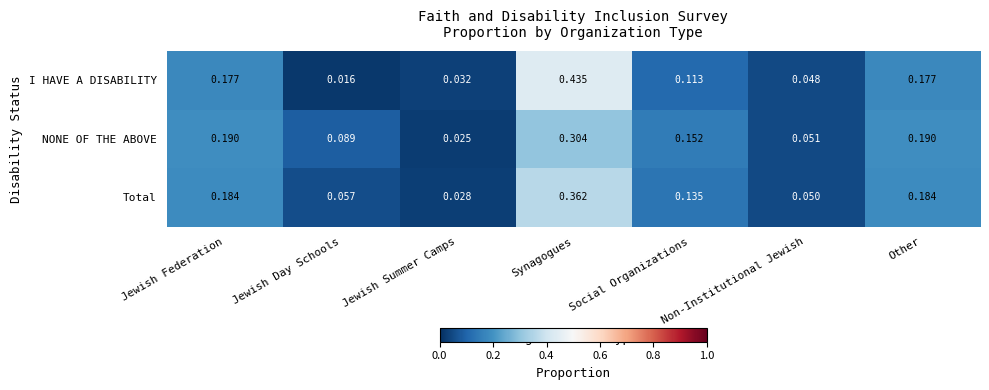

At which category is the sum across all series the highest?

Synagogues